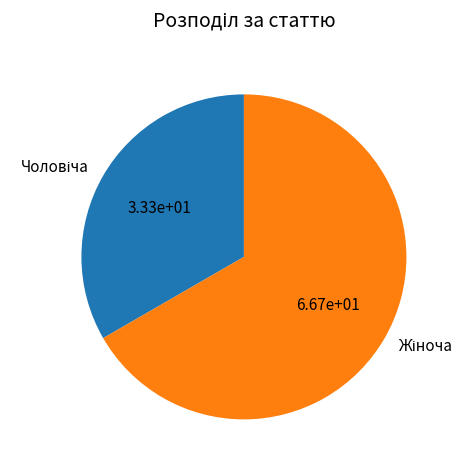

Is there any slice that represents more than half of the pie?

Yes